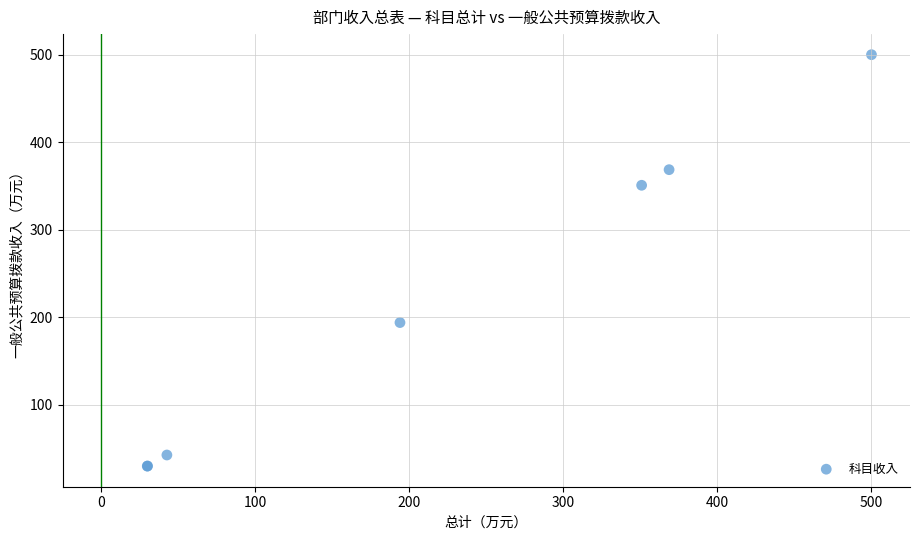

What Y value in the scatter plot is closest to 265?

194.0